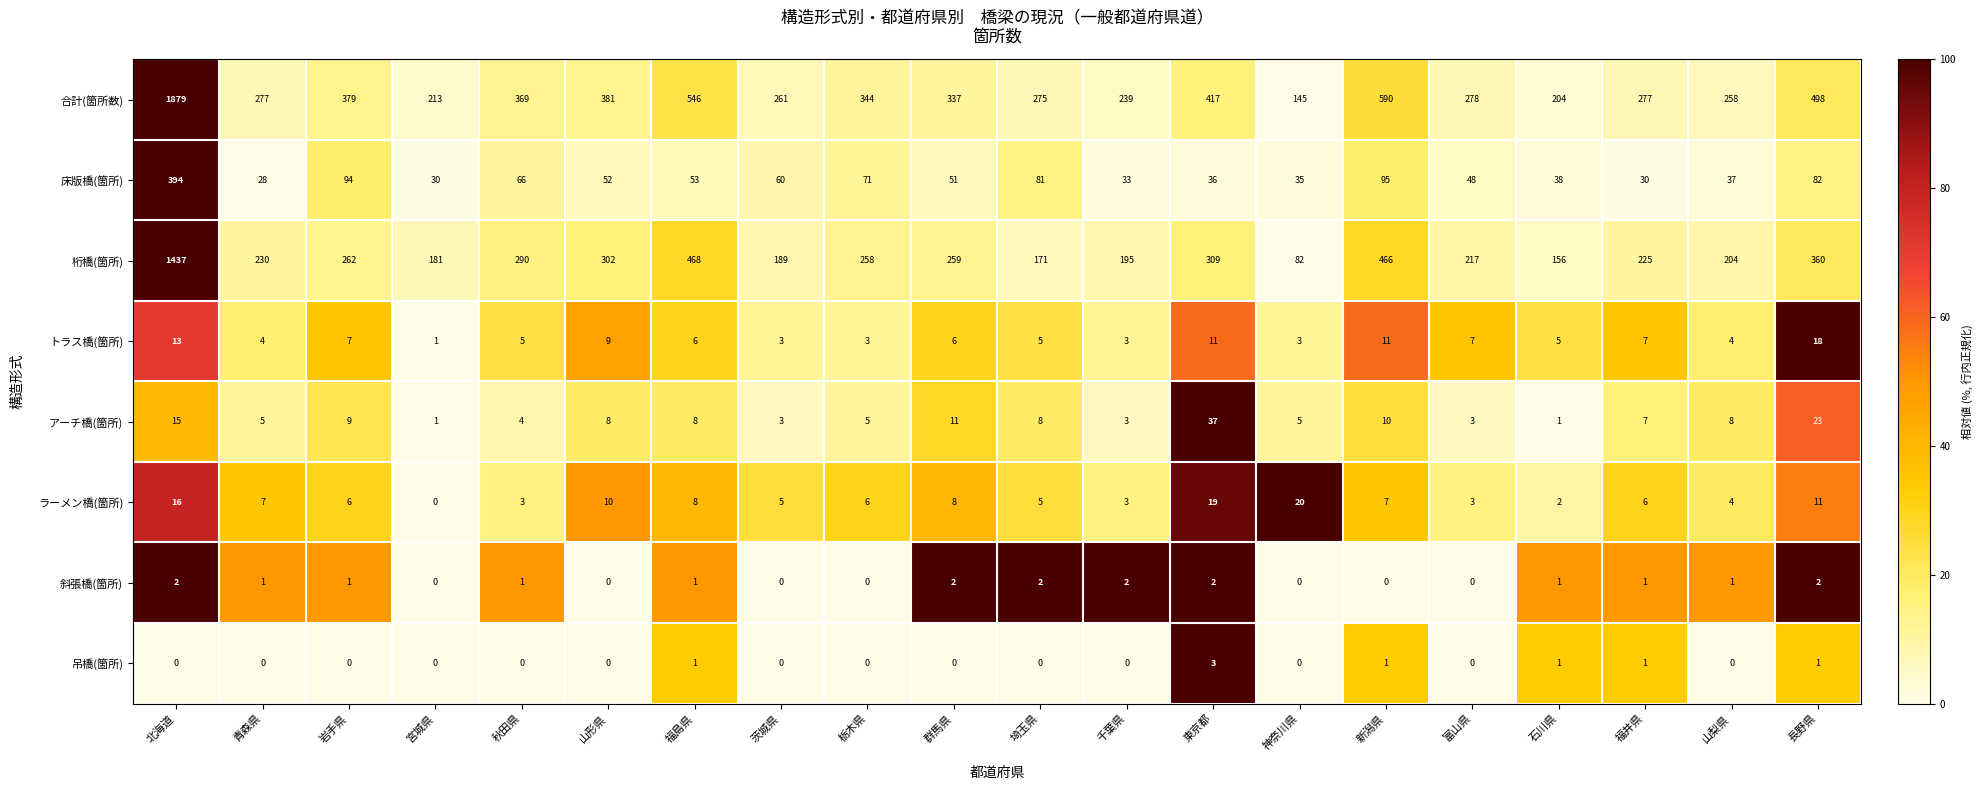

How many data points in 吊橋(箇所) are above 0?

6